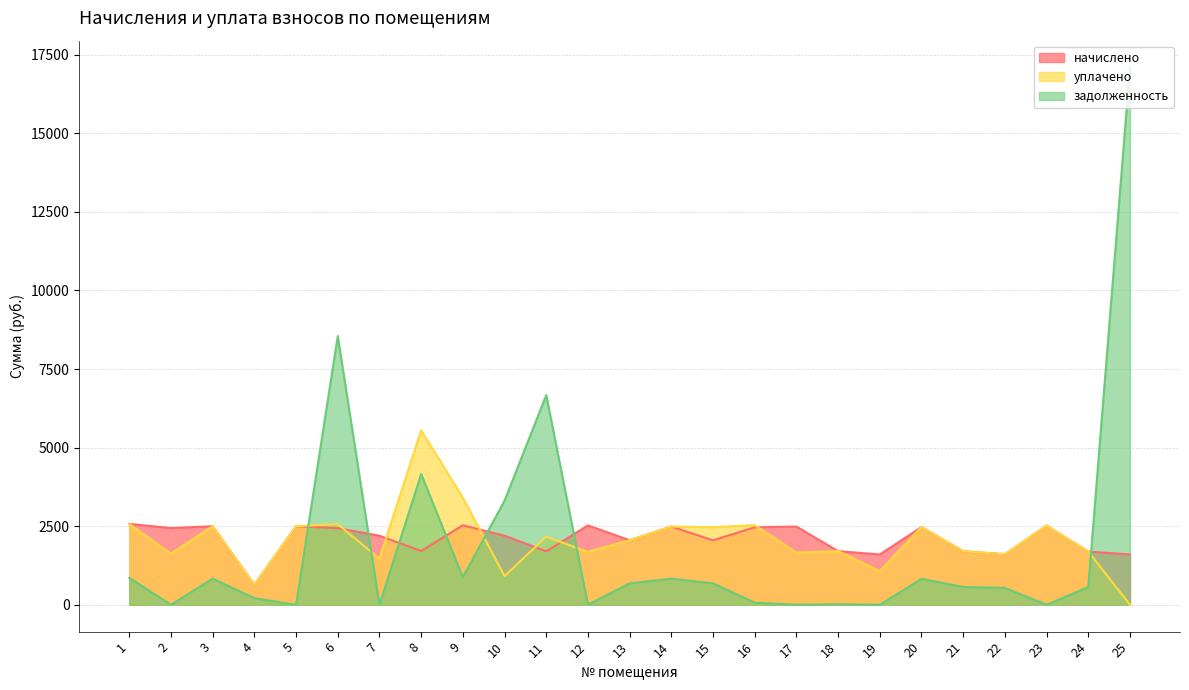

How many lines are shown in the chart?

3